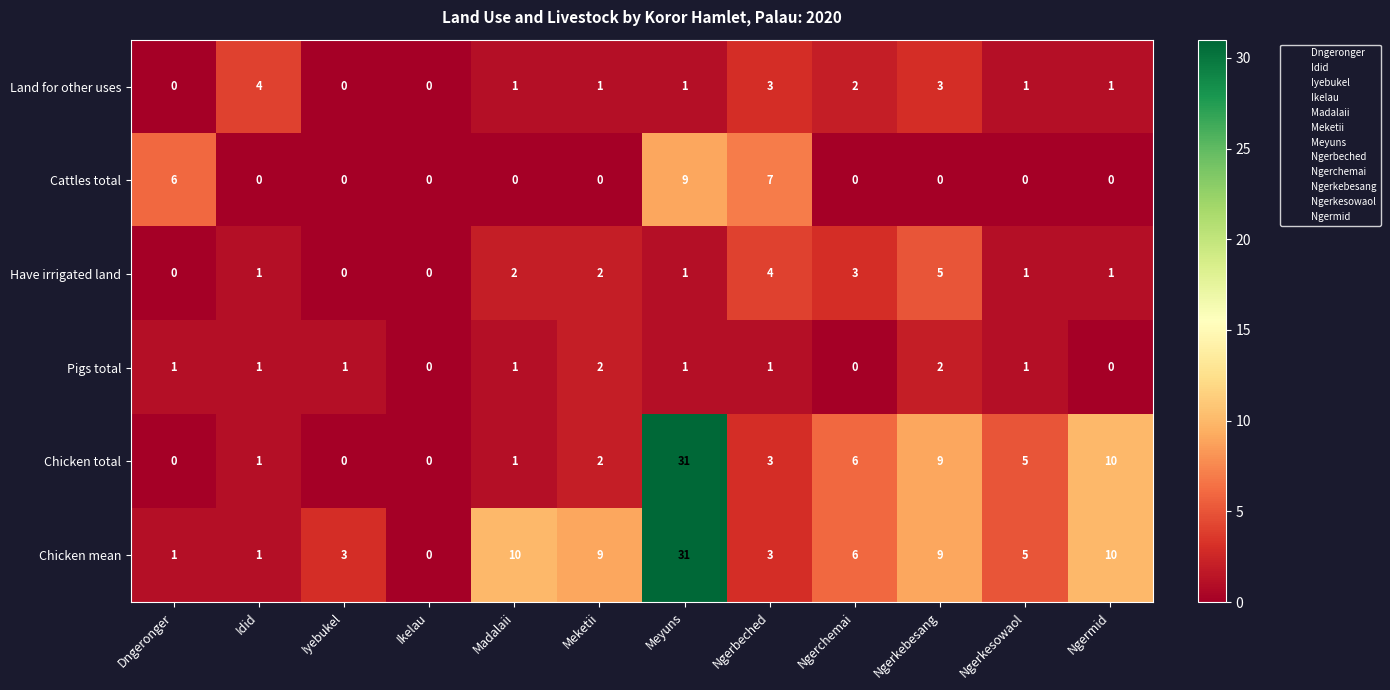

The value of Land for other uses at Meketii is 1. True or false?

True